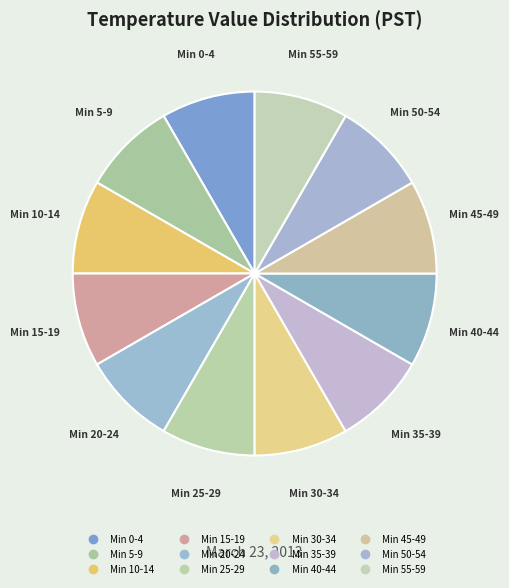

Is there any slice that represents more than half of the pie?

No